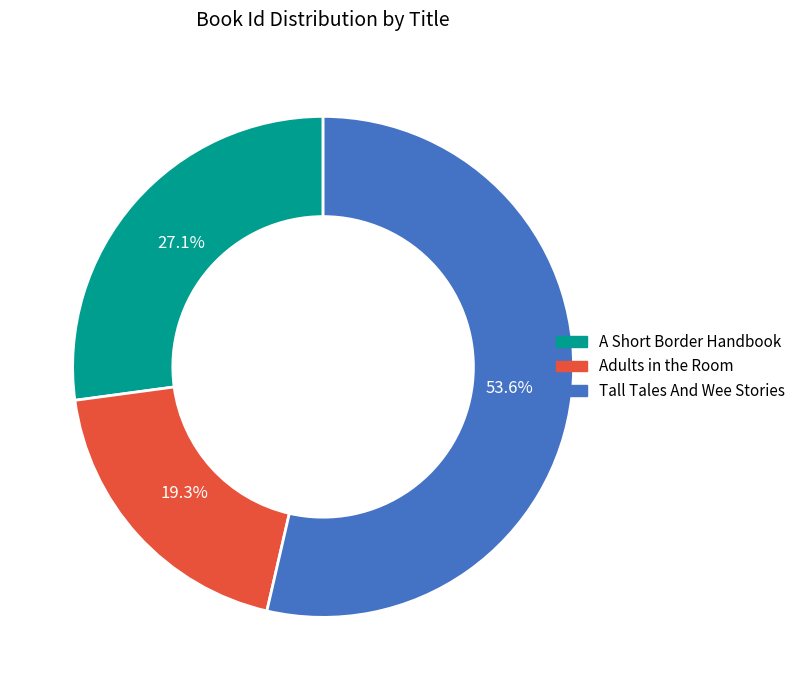

Which has a higher value, Adults in the Room or Tall Tales And Wee Stories?

Tall Tales And Wee Stories